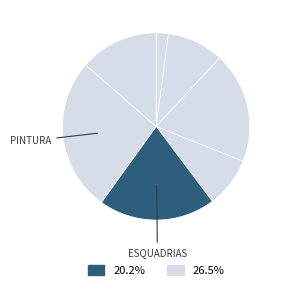

How many slices are in this pie chart?

7